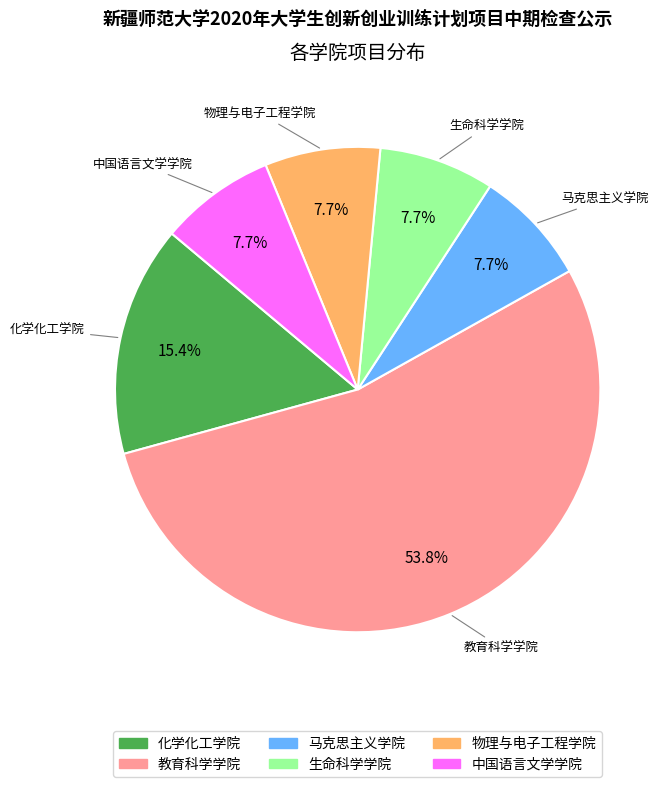

How many slices are in this pie chart?

6